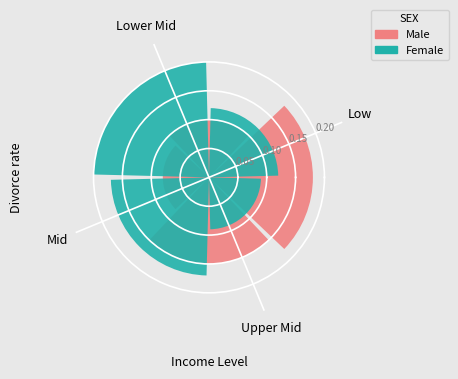

What is the sum of all Male values?

0.5